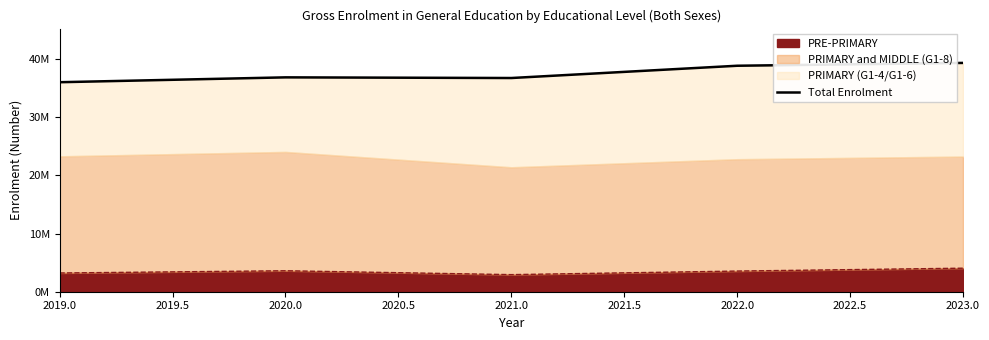

What is the sum of all values?

187639295